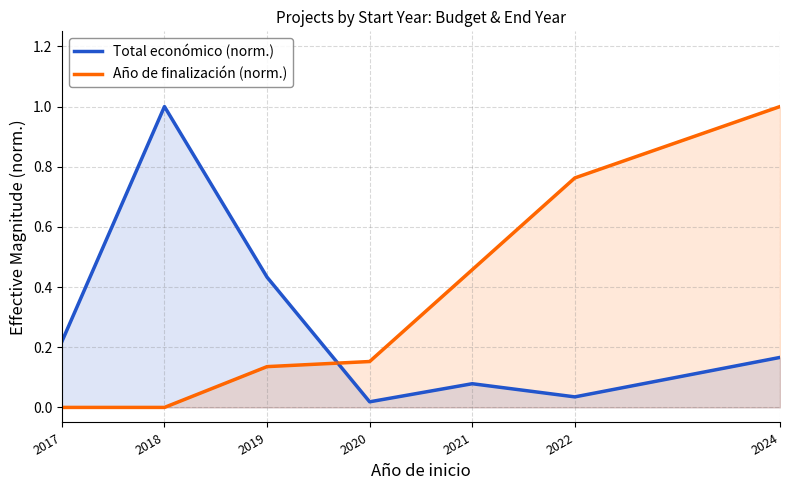

Between which two adjacent categories do Año de finalización (norm.) and Total económico (norm.) first intersect?

2019 and 2020